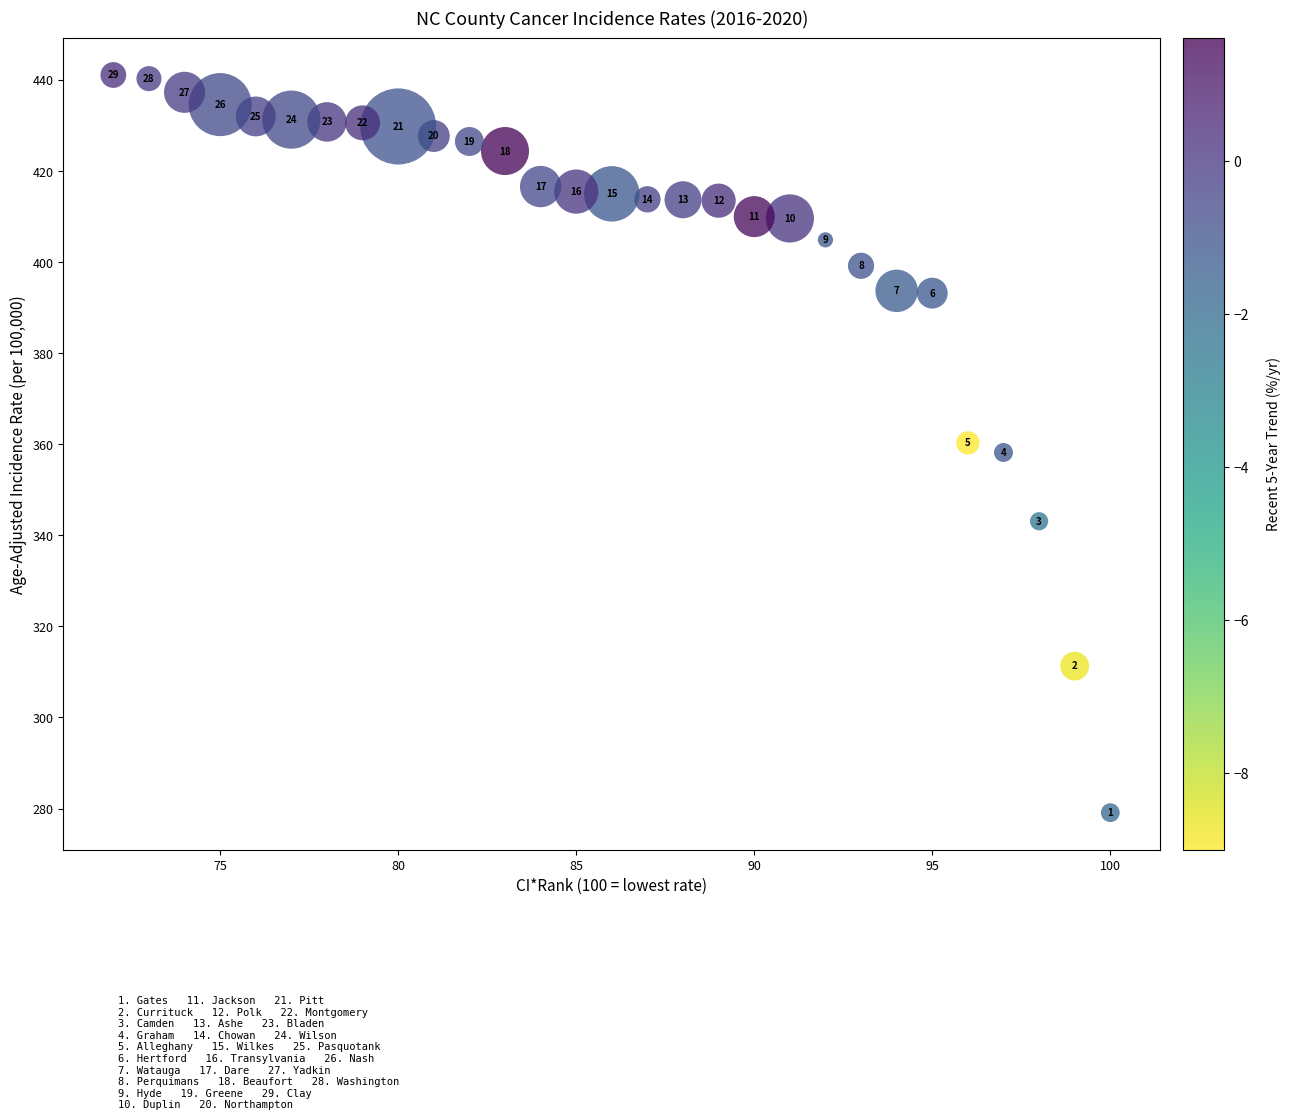

What is the range of Y values (max minus min)?

162.0